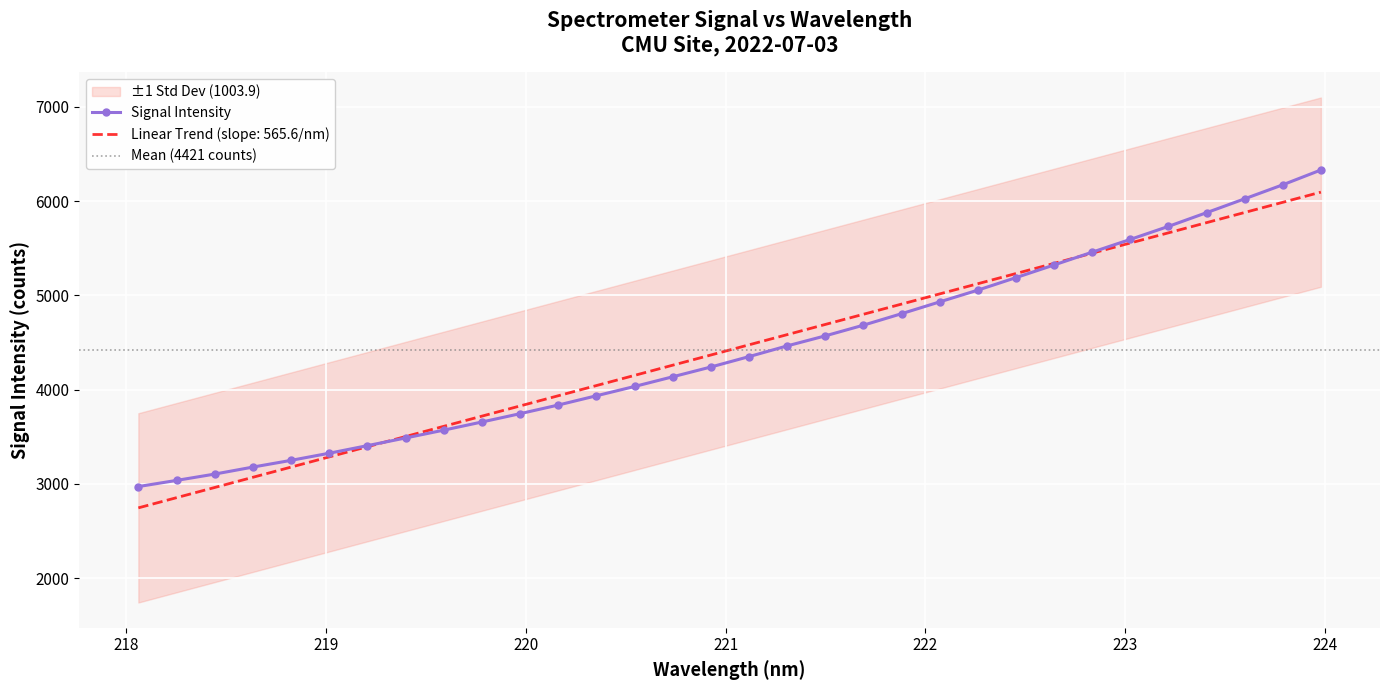

What is the lowest value of the Linear Trend (slope: 565.6/nm) series?

2746.0